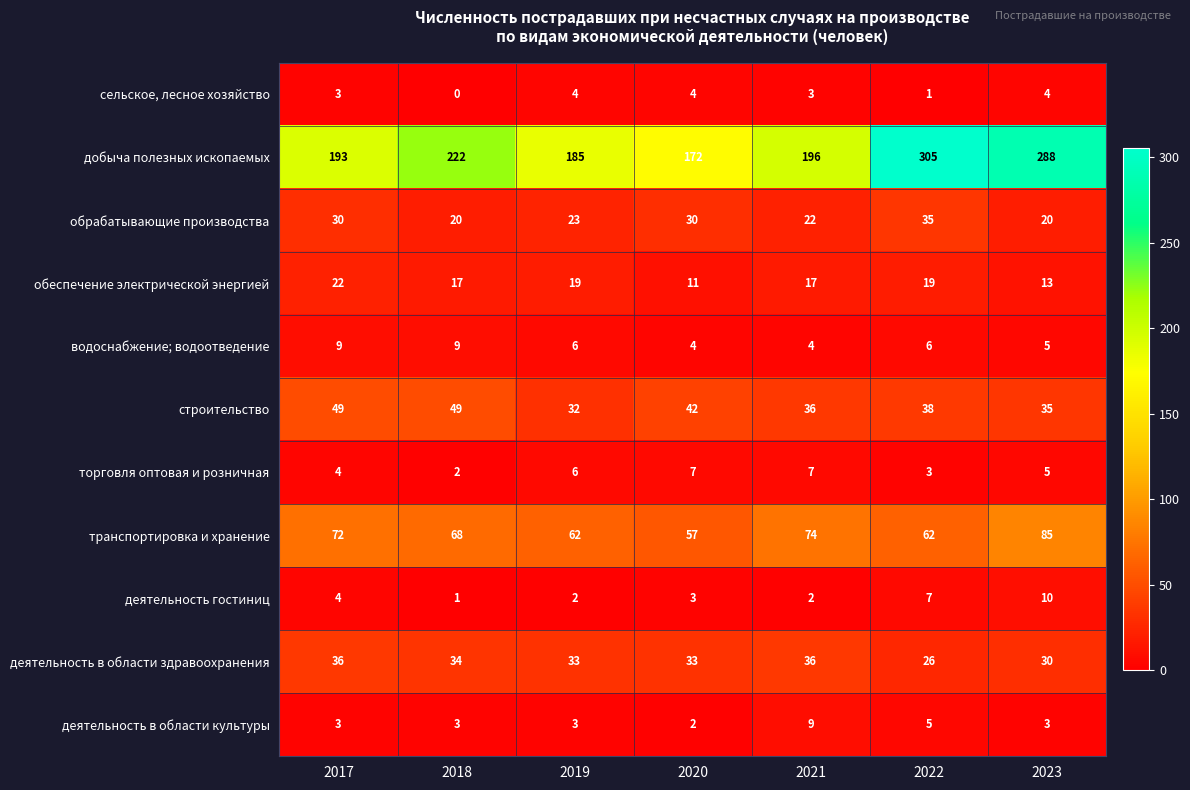

At which label does добыча полезных ископаемых first exceed 196?

2018